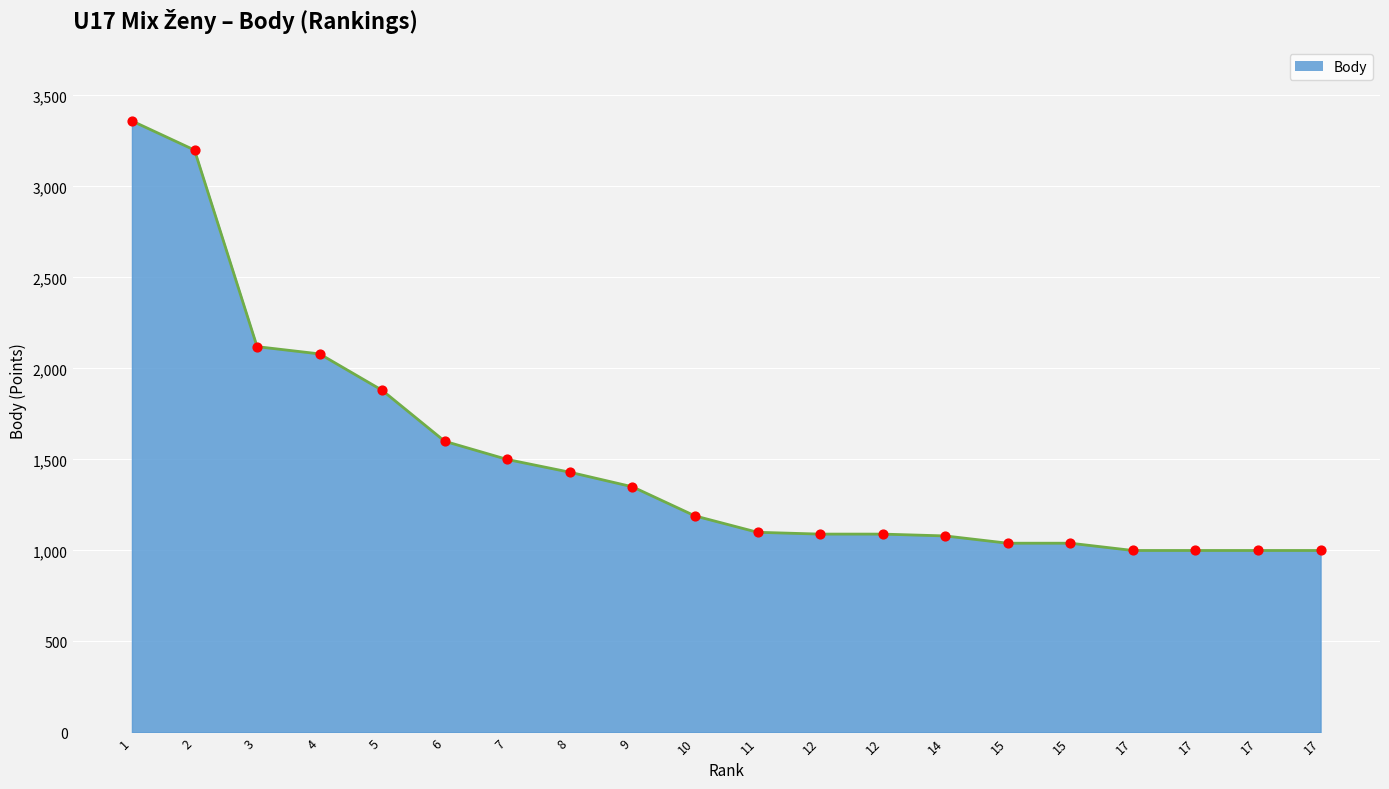

What is the change in value from 4 to 9?

-730